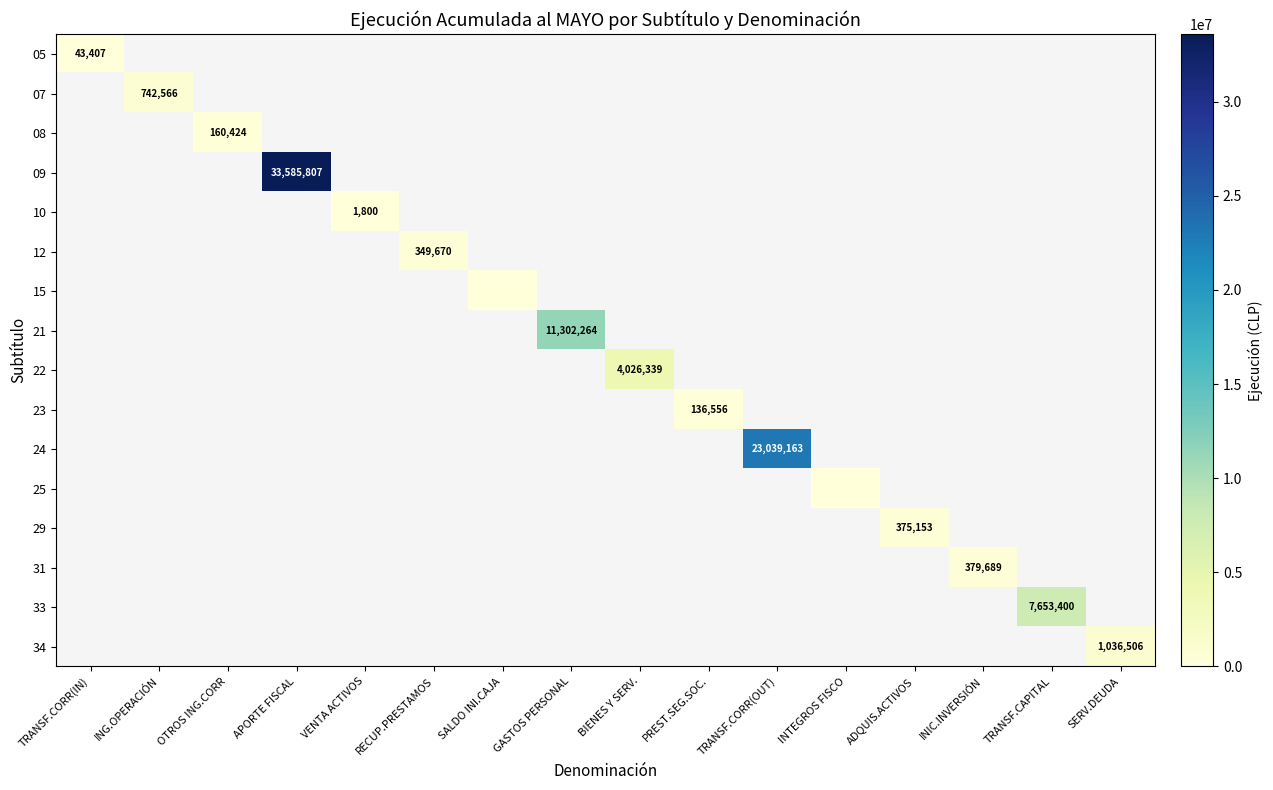

Between PREST.SEG.SOC. and APORTE FISCAL, which is larger?

APORTE FISCAL